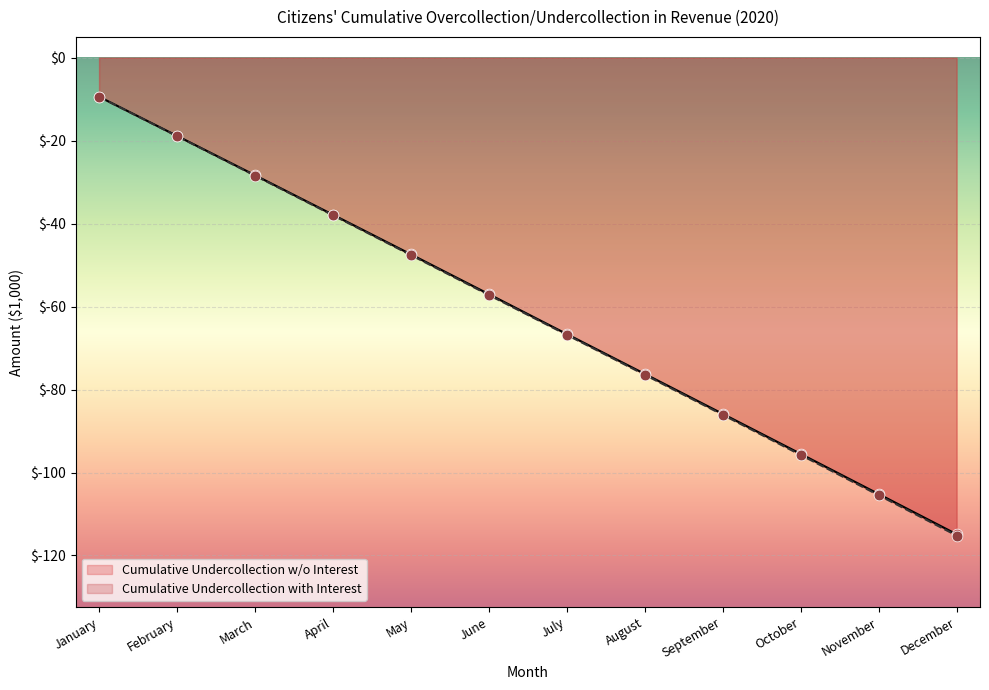

What are all the series names shown in the legend?

Cumulative Undercollection w/o Interest, Cumulative Undercollection with Interest